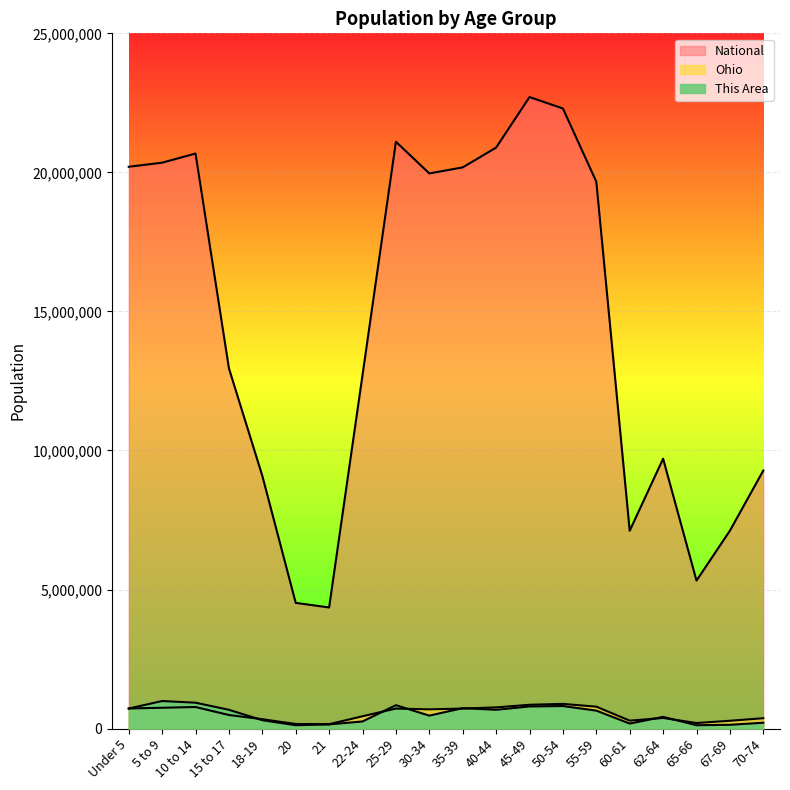

What is the label of the 18th point from the right?

10 to 14